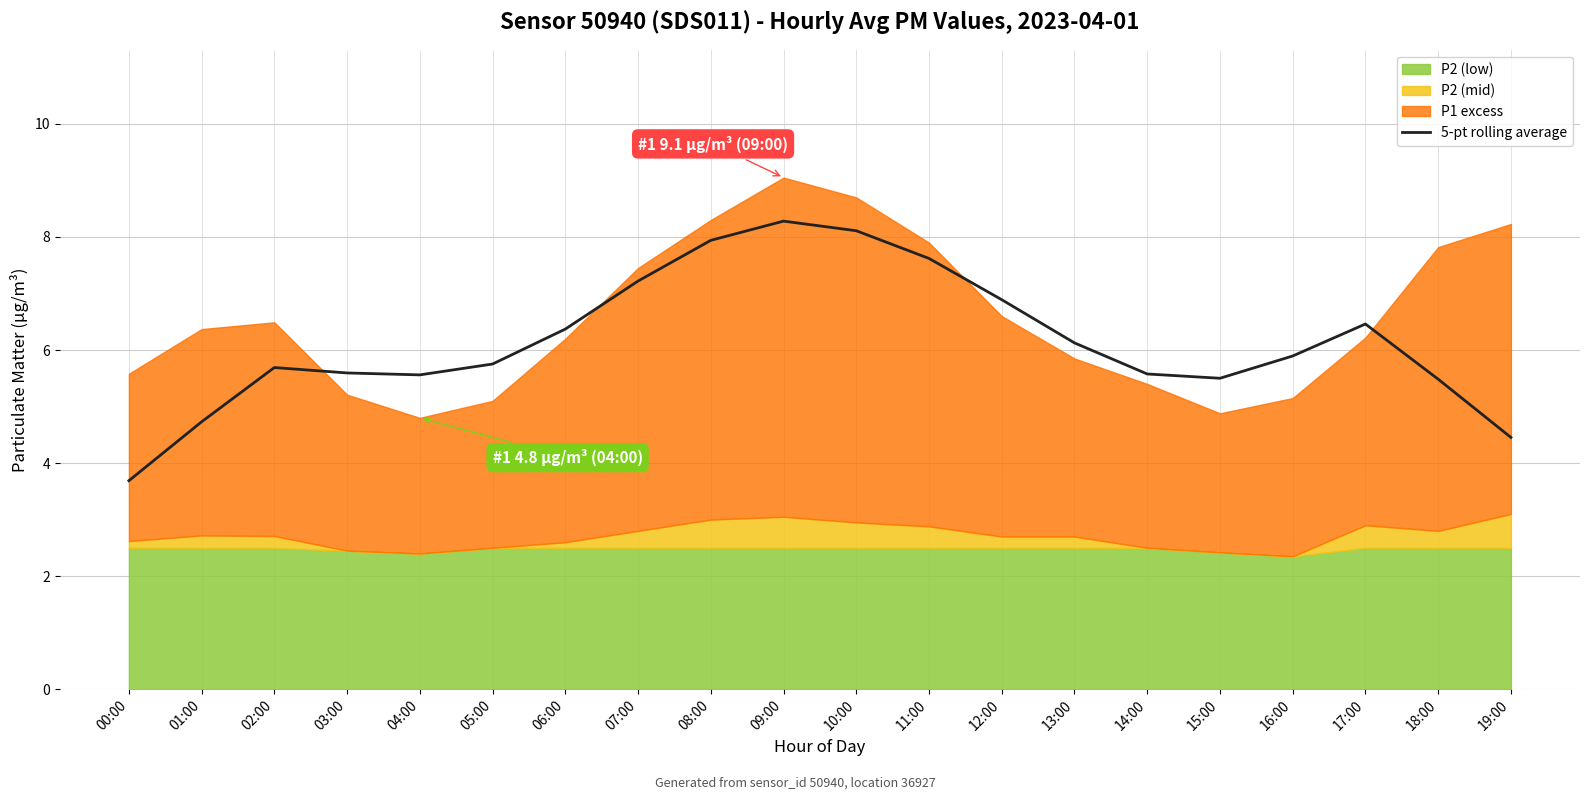

Reading left to right, transcribe all the data shown in this chart.

00:00=3.7	01:00=4.7	02:00=5.7	03:00=5.6	04:00=5.6	05:00=5.8	06:00=6.4	07:00=7.2	08:00=7.9	09:00=8.3	10:00=8.1	11:00=7.6	12:00=6.9	13:00=6.1	14:00=5.6	15:00=5.5	16:00=5.9	17:00=6.5	18:00=5.5	19:00=4.5